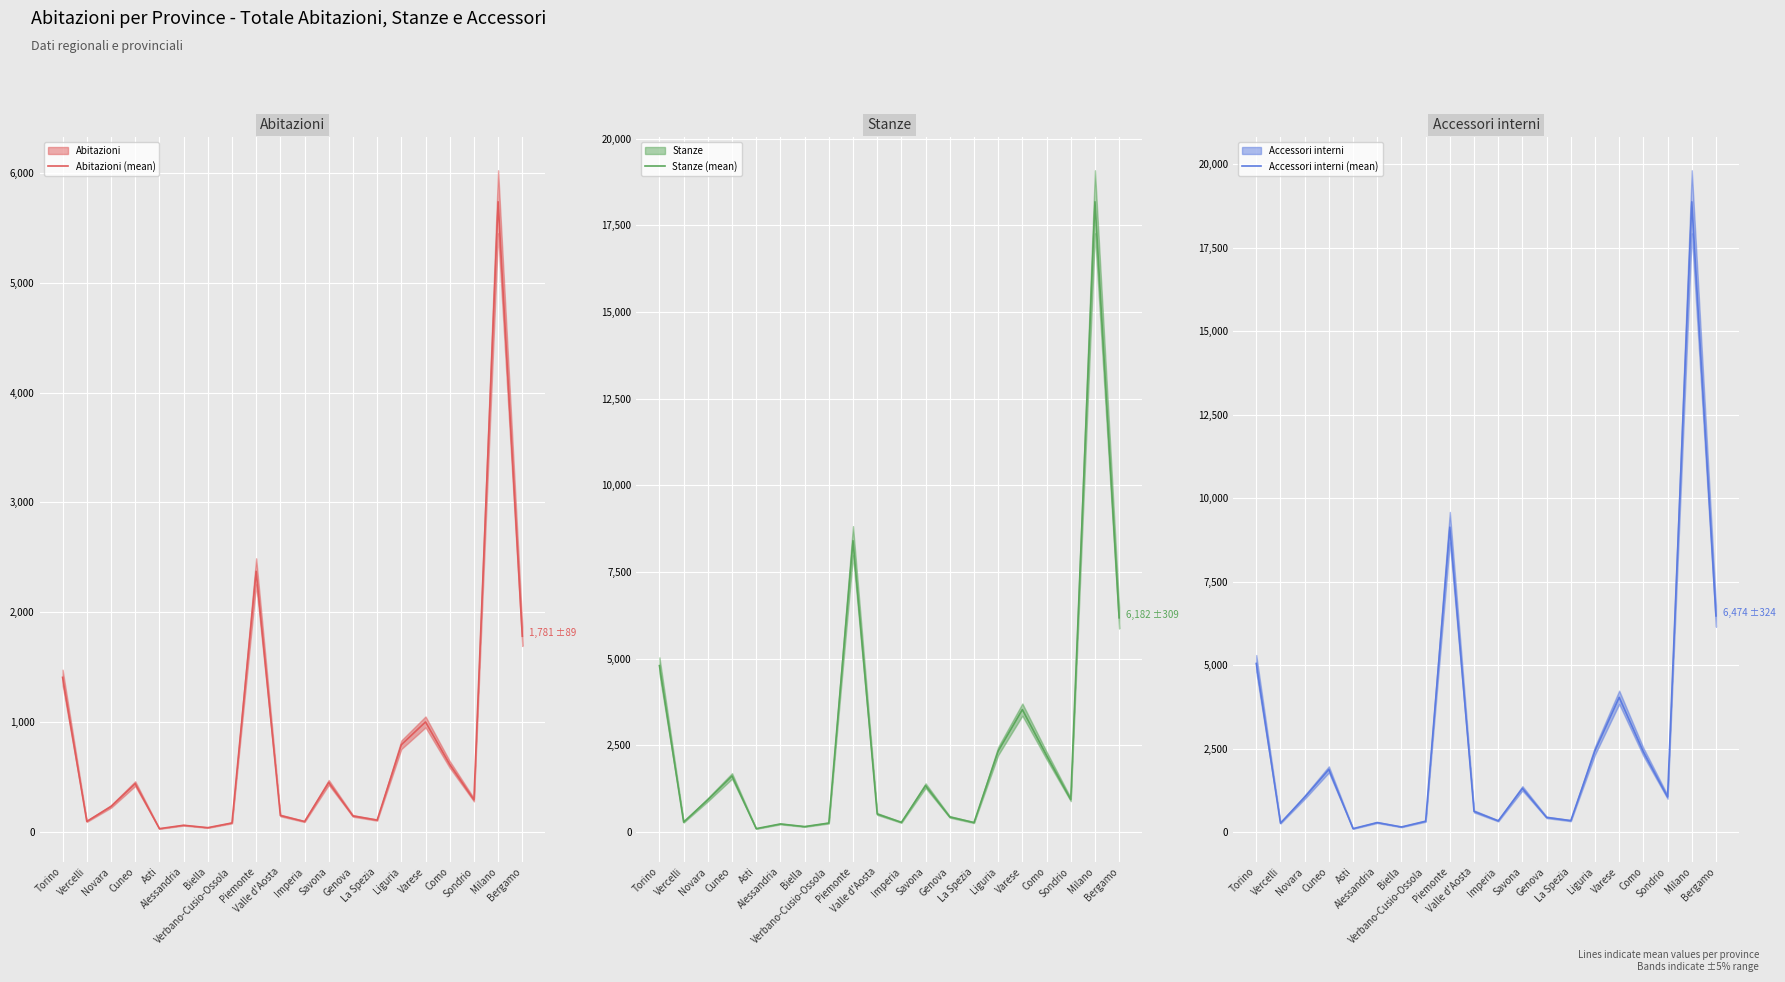

Which series ends up on top after the final intersection of Accessori interni (mean) and Stanze (mean)?

Accessori interni (mean)